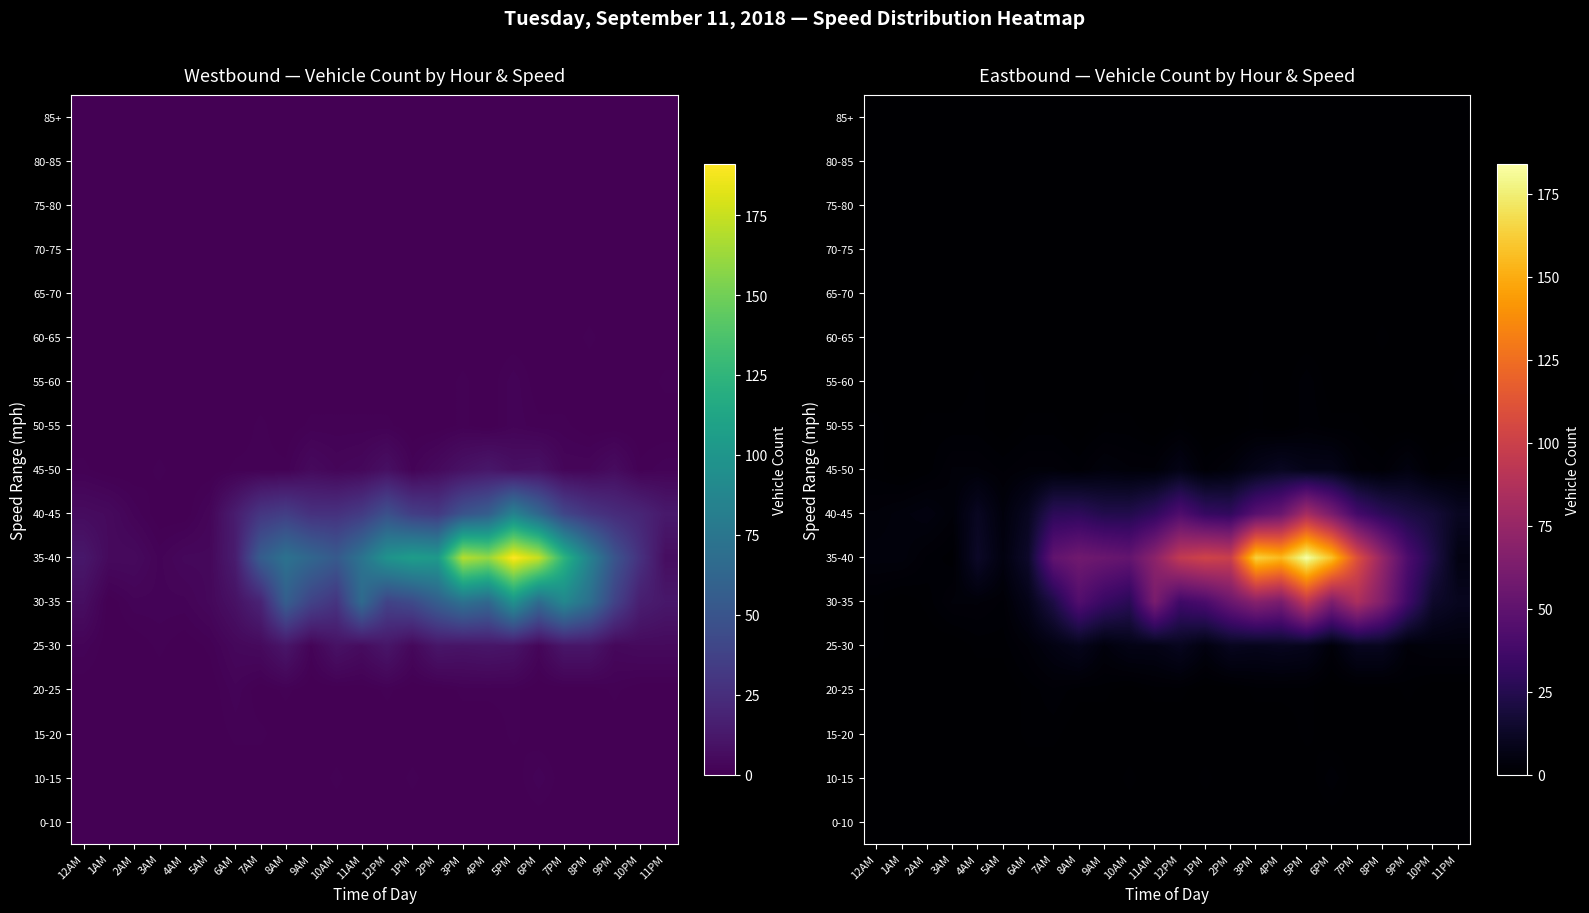

How many data points does each series have?

24